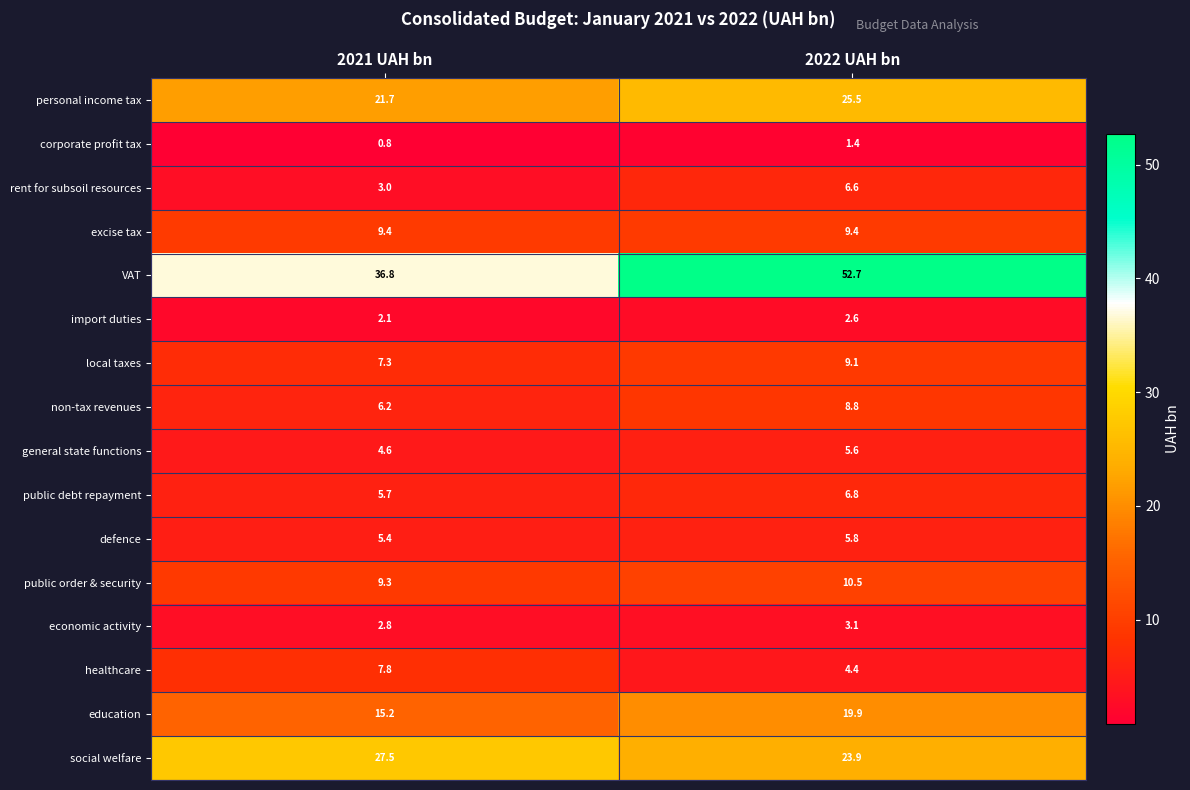

What is the difference between the highest and lowest values at 2021 UAH bn?

36.0